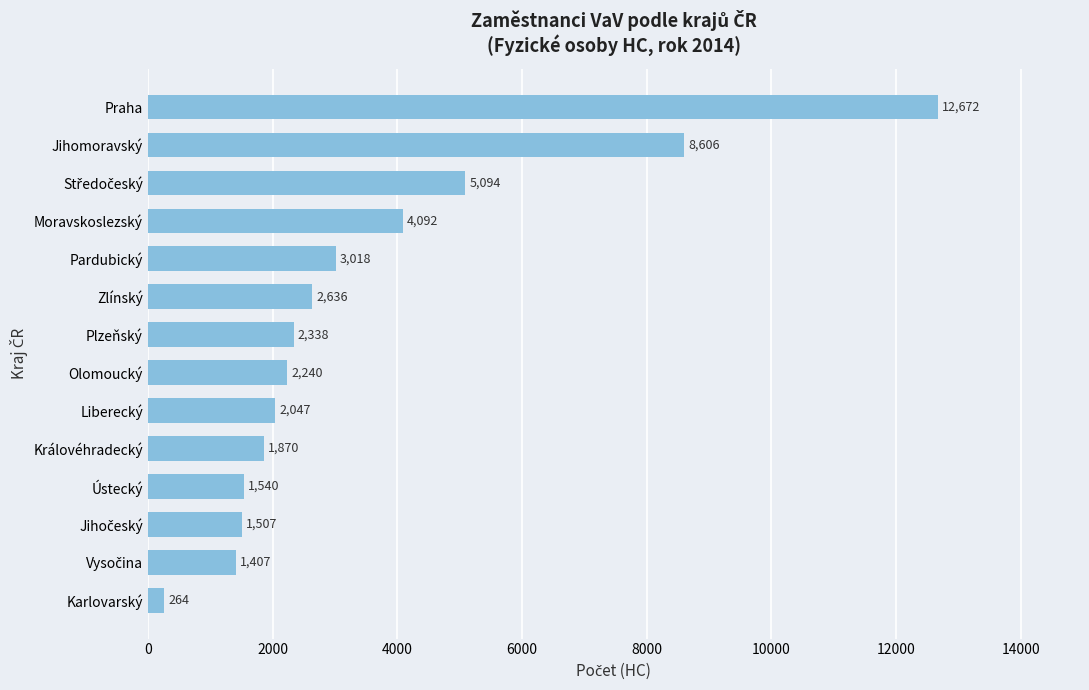

The value at Liberecký is 1062.8. True or false?

False